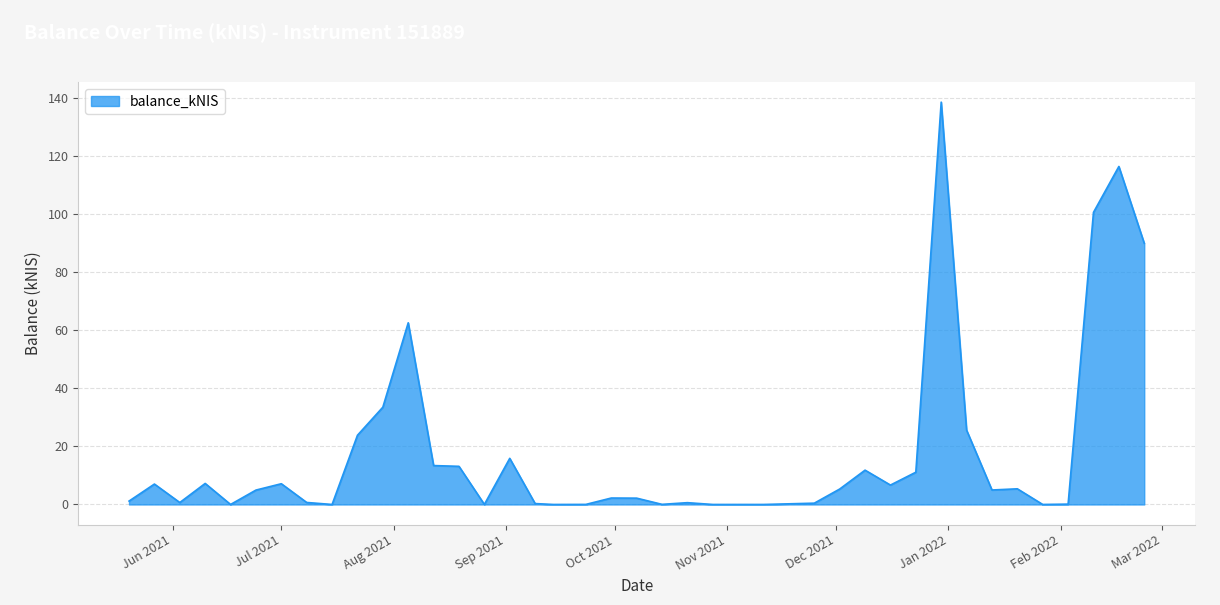

What is the difference between the maximum and minimum values?

138.7